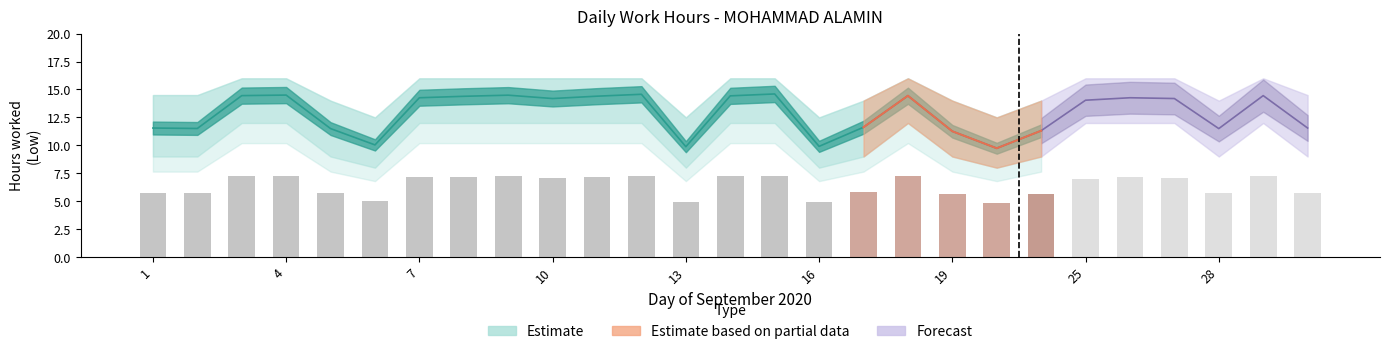

What is the average value of the Low series?

12.9